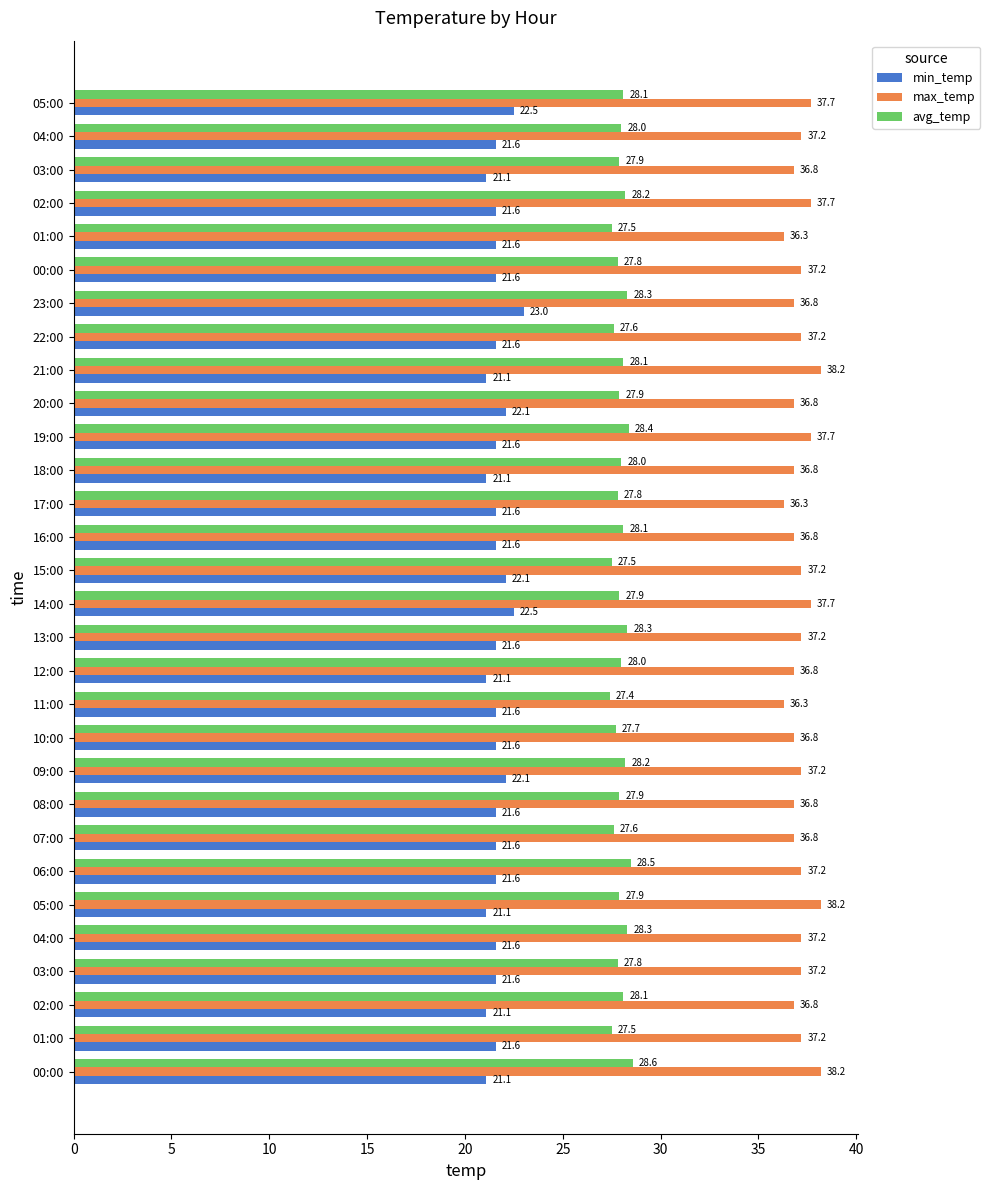

How many data points in max_temp are less than 37?

13